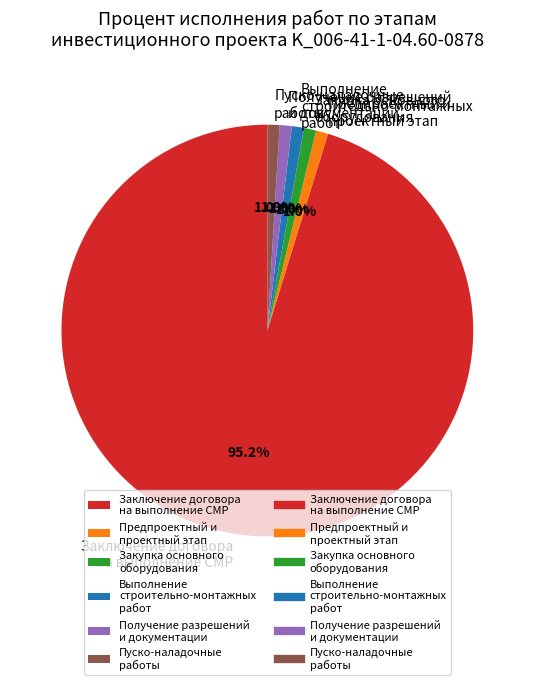

To the nearest percent, what portion does Заключение договора на выполнение СМР represent?

95%